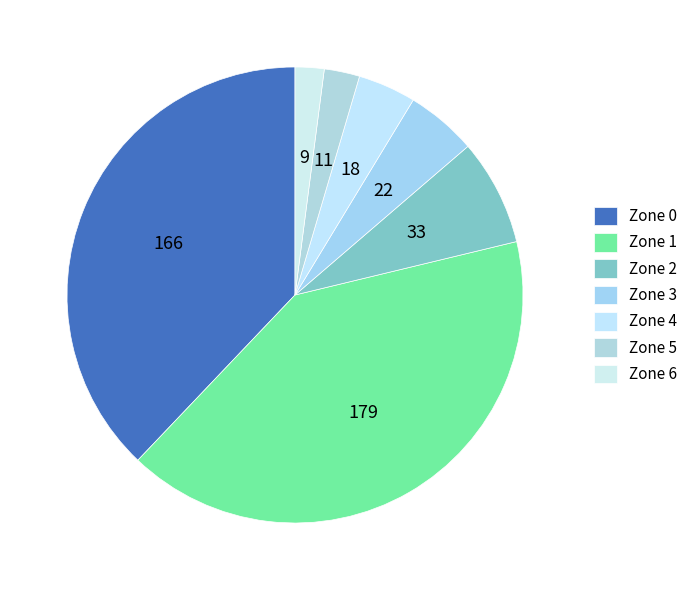

To the nearest percent, what is the difference between the largest and smallest slice percentages?

39%